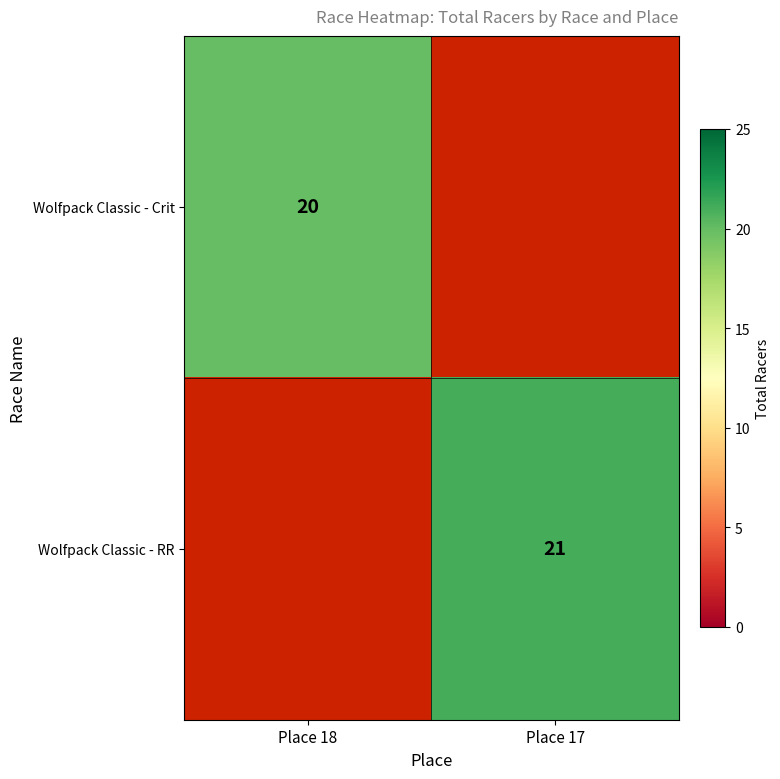

Is the value of Wolfpack Classic - RR at Place 17 greater than the value of Wolfpack Classic - Crit at Place 18?

Yes